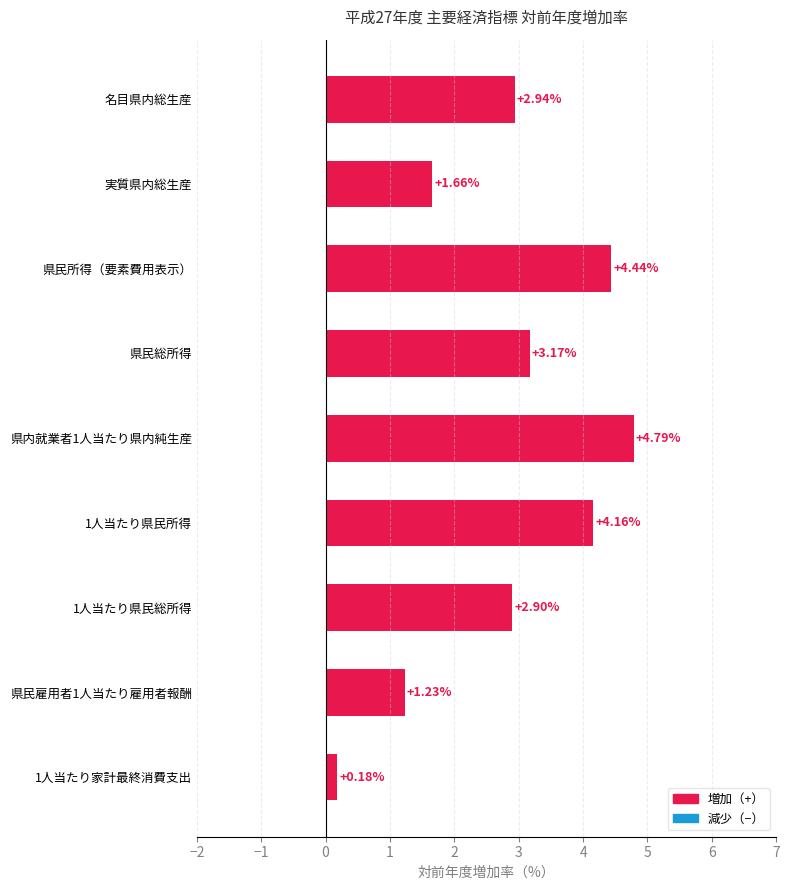

What is the sum of the values at 1人当たり県民所得 and 県民所得（要素費用表示）?

8.6